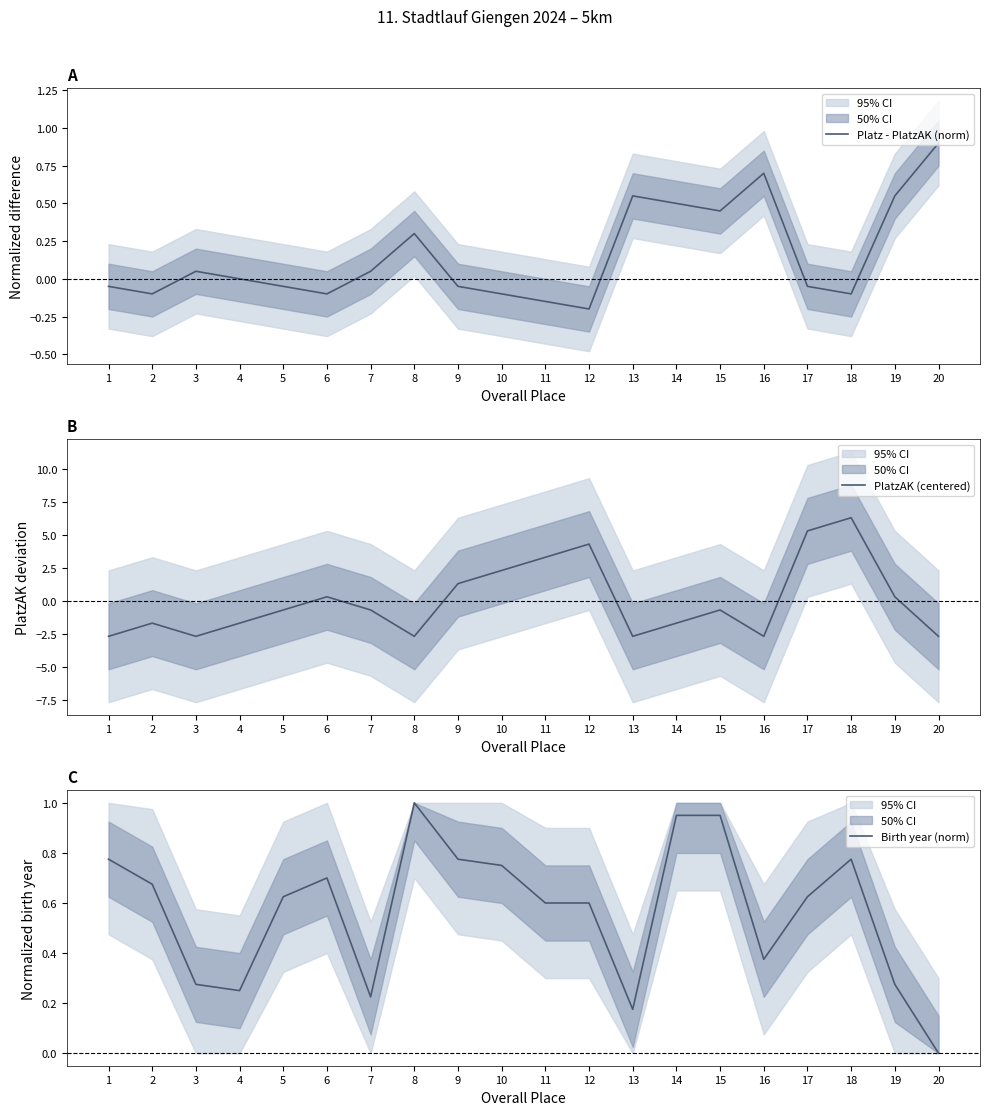

How many data points in Platz - PlatzAK (norm) are less than 0?

10